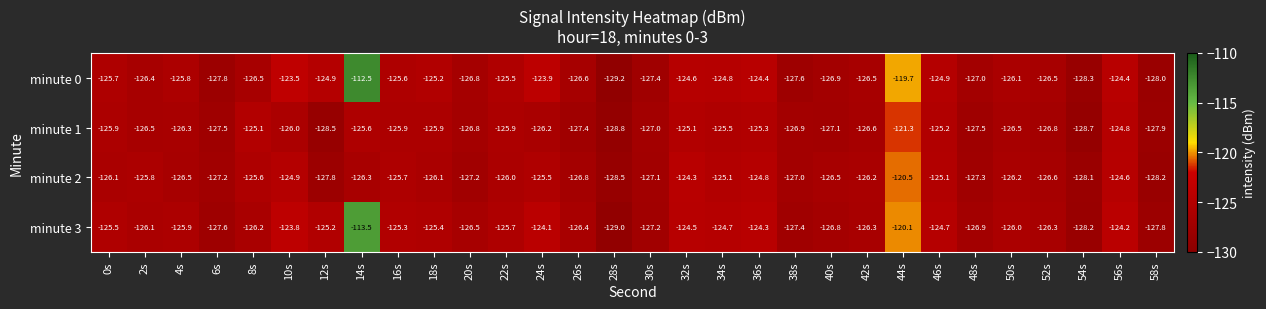

Where is minute 3 nearest to the value -121?

44s